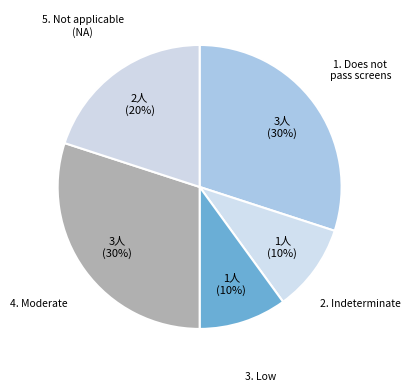

Count the number of slices in the pie.

5